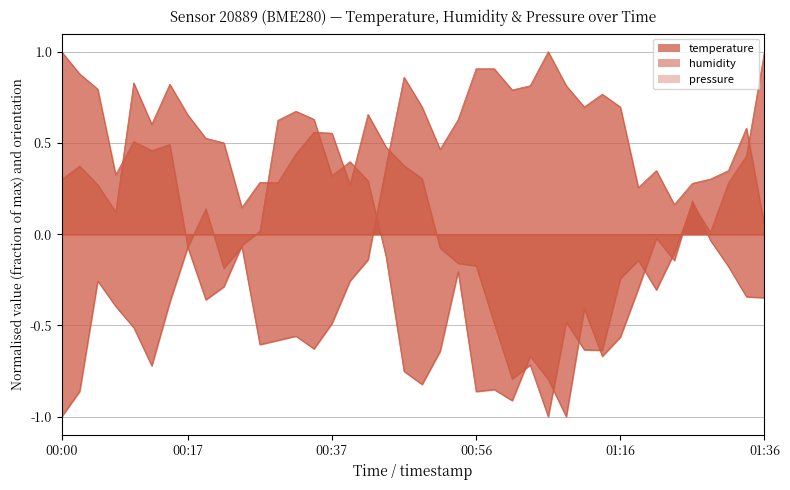

What is the spread (max minus min) of values at 2023-03-20T00:12:37?

1.3